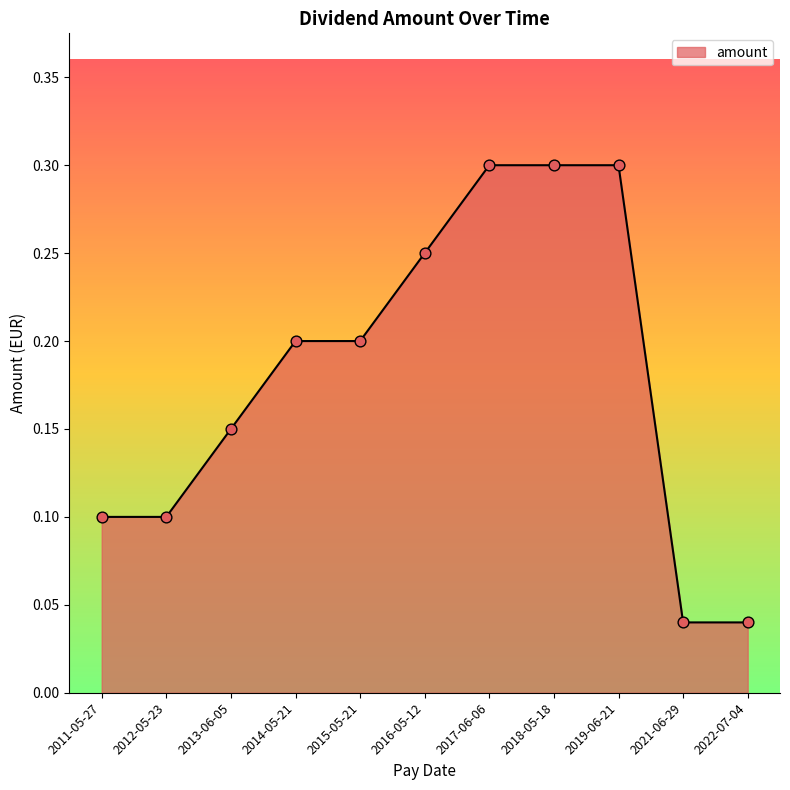

Which has a higher value, 2017-06-06 or 2016-05-12?

2017-06-06